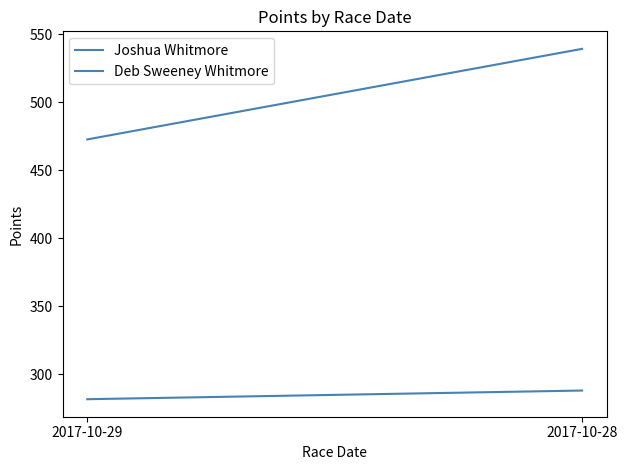

What are all the series names shown in the legend?

Joshua Whitmore, Deb Sweeney Whitmore